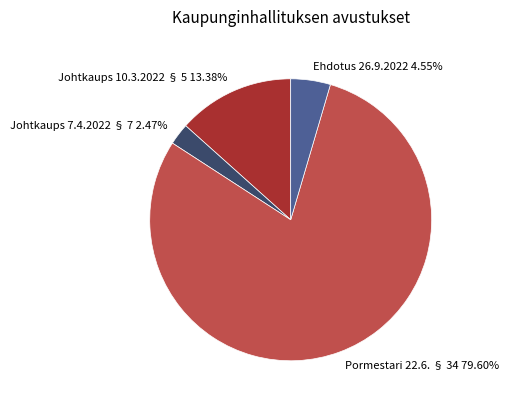

Is it true that Johtkaups 7.4.2022 § 7 is 10% of the pie?

False